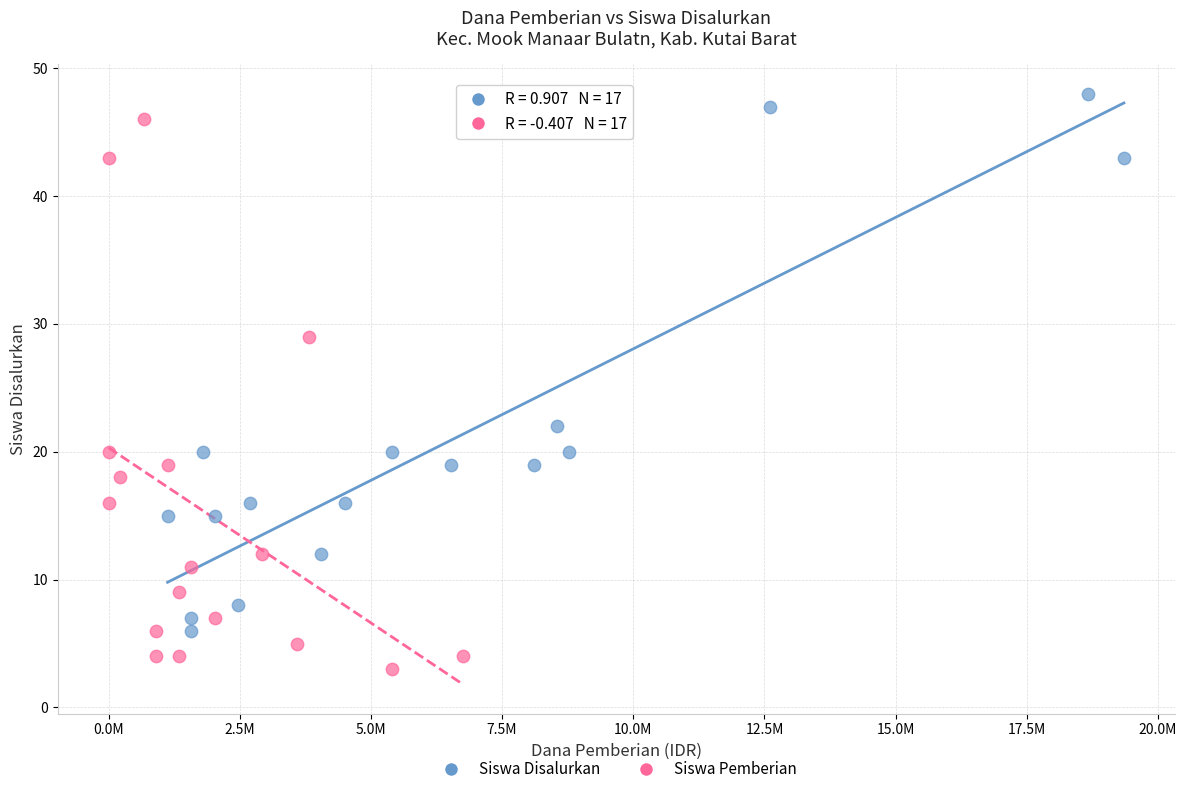

Which series has the largest Y range (max minus min)?

Siswa Pemberian